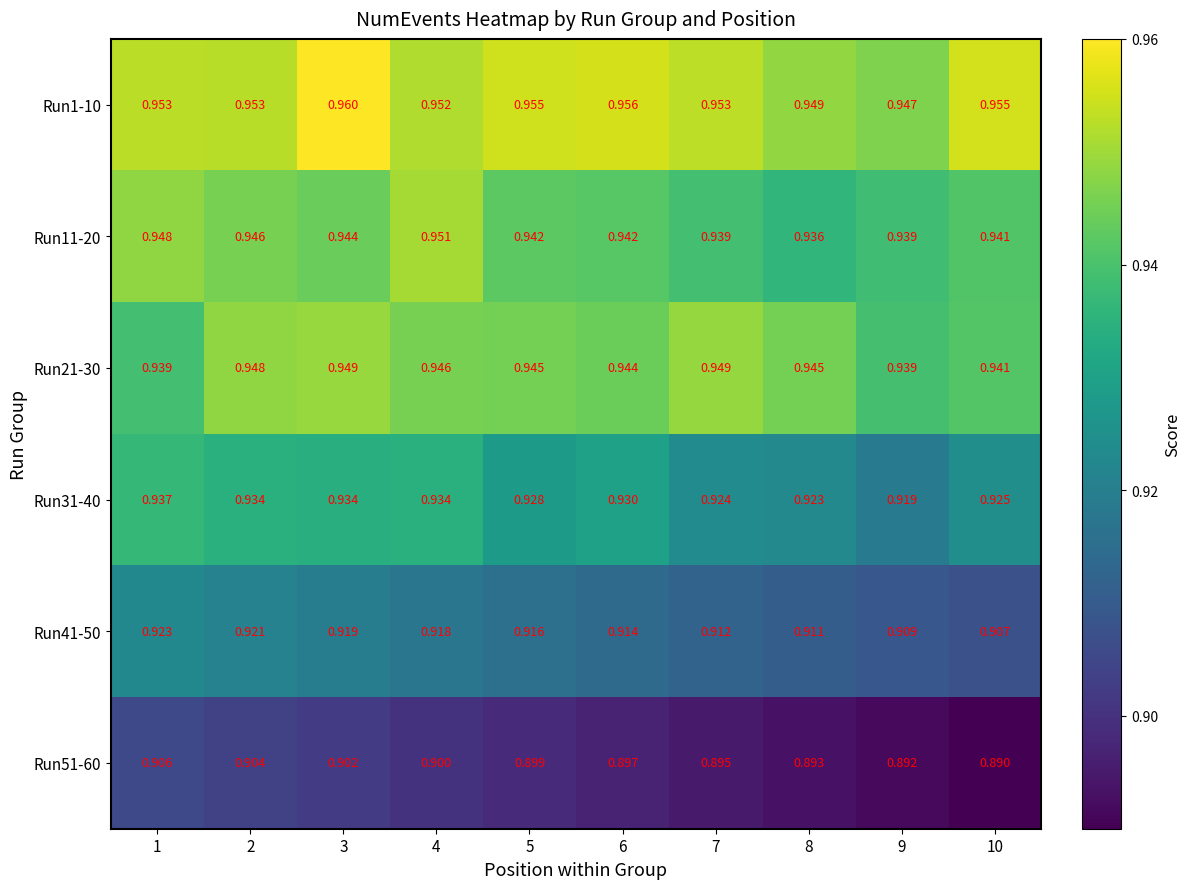

Count the number of data series in this chart.

6